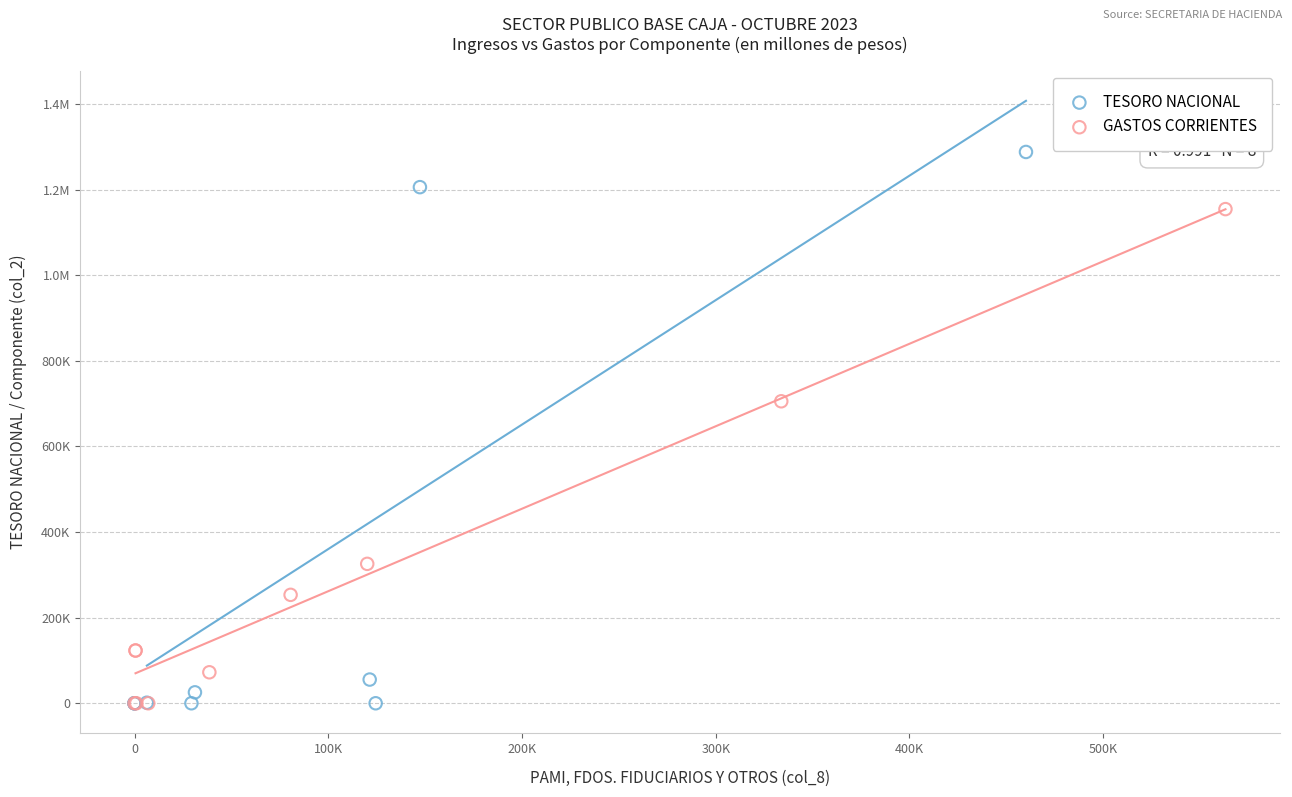

What are all the series names shown in the legend?

TESORO NACIONAL, GASTOS CORRIENTES